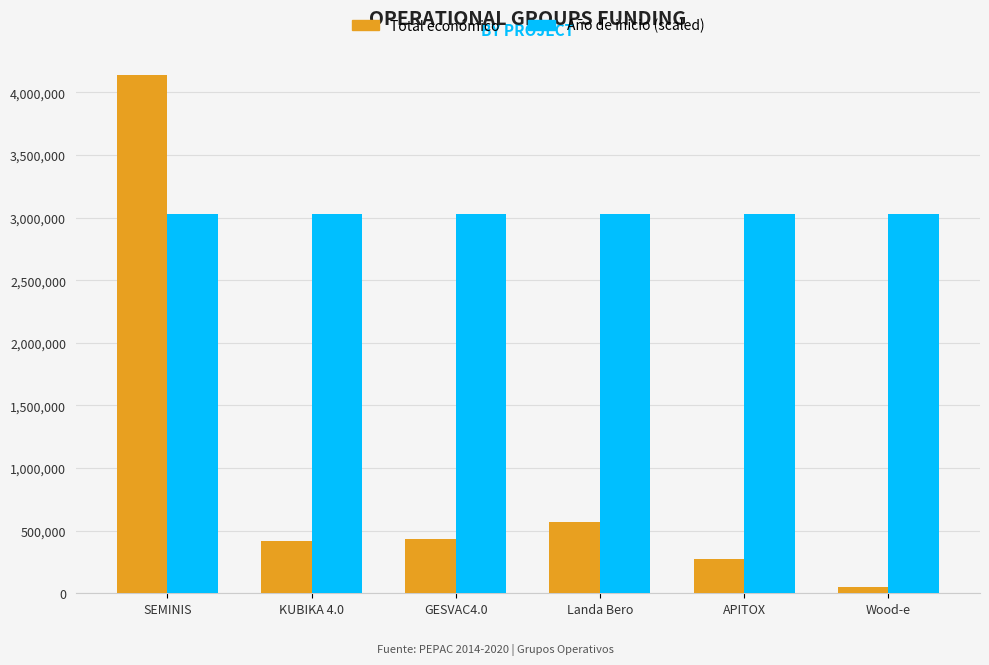

What is the maximum value for Total económico?

4139393